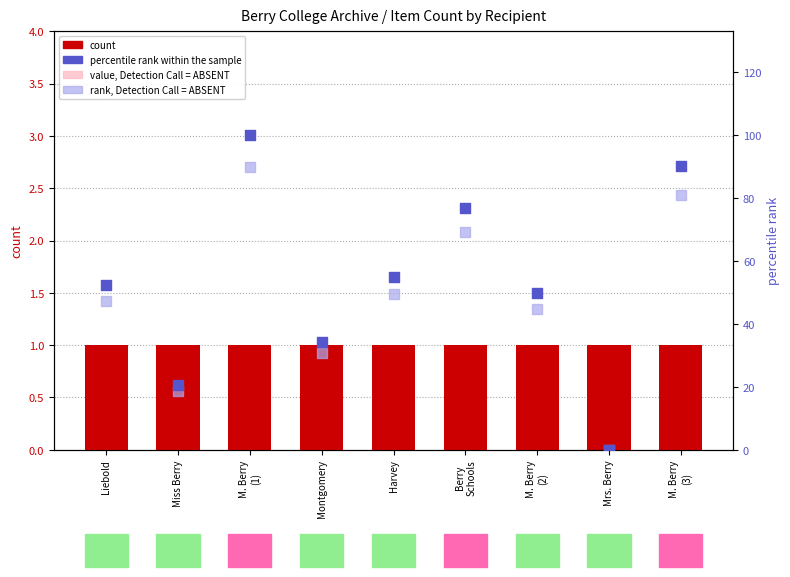

At how many categories does at least one series exceed 43?

6